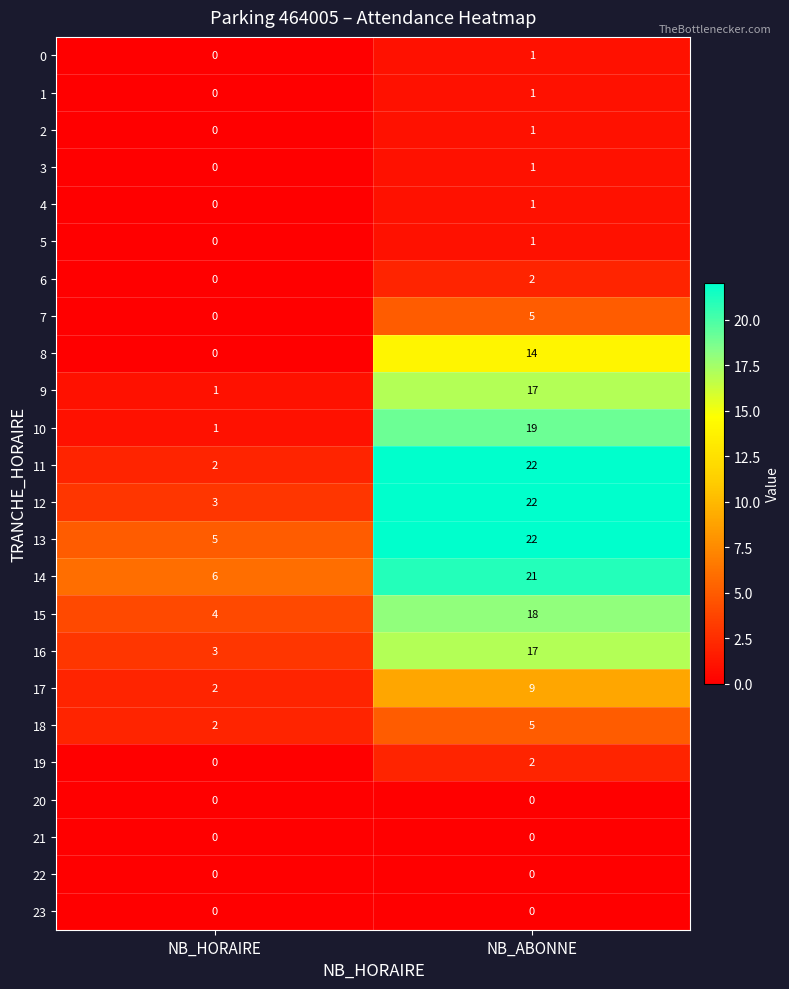

What is the total value across all series at NB_HORAIRE?

29